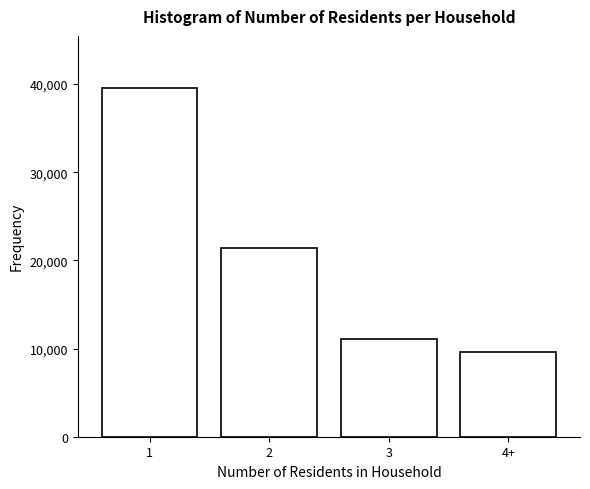

Is it true that the value at 3 is 16716.9?

False